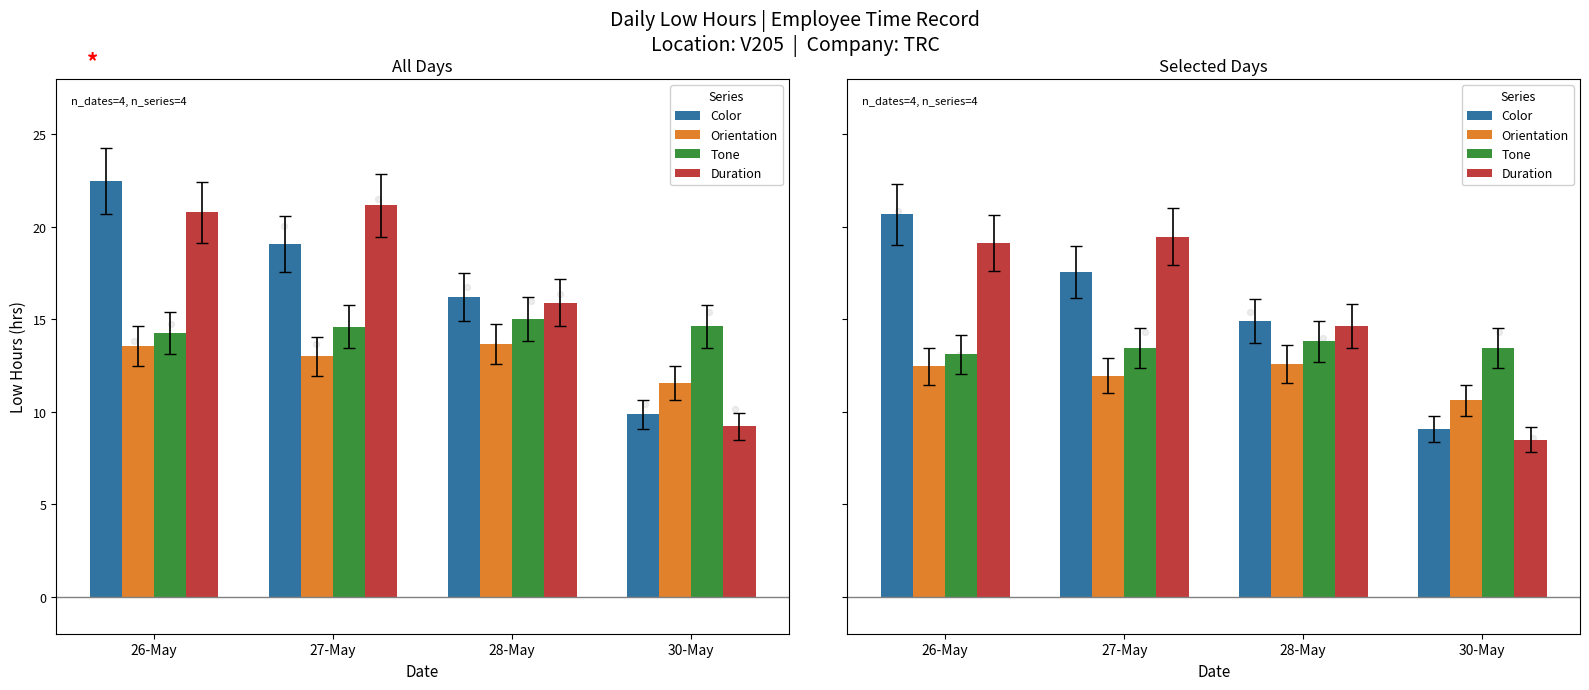

What is the total value across all series at 28-May?

56.0